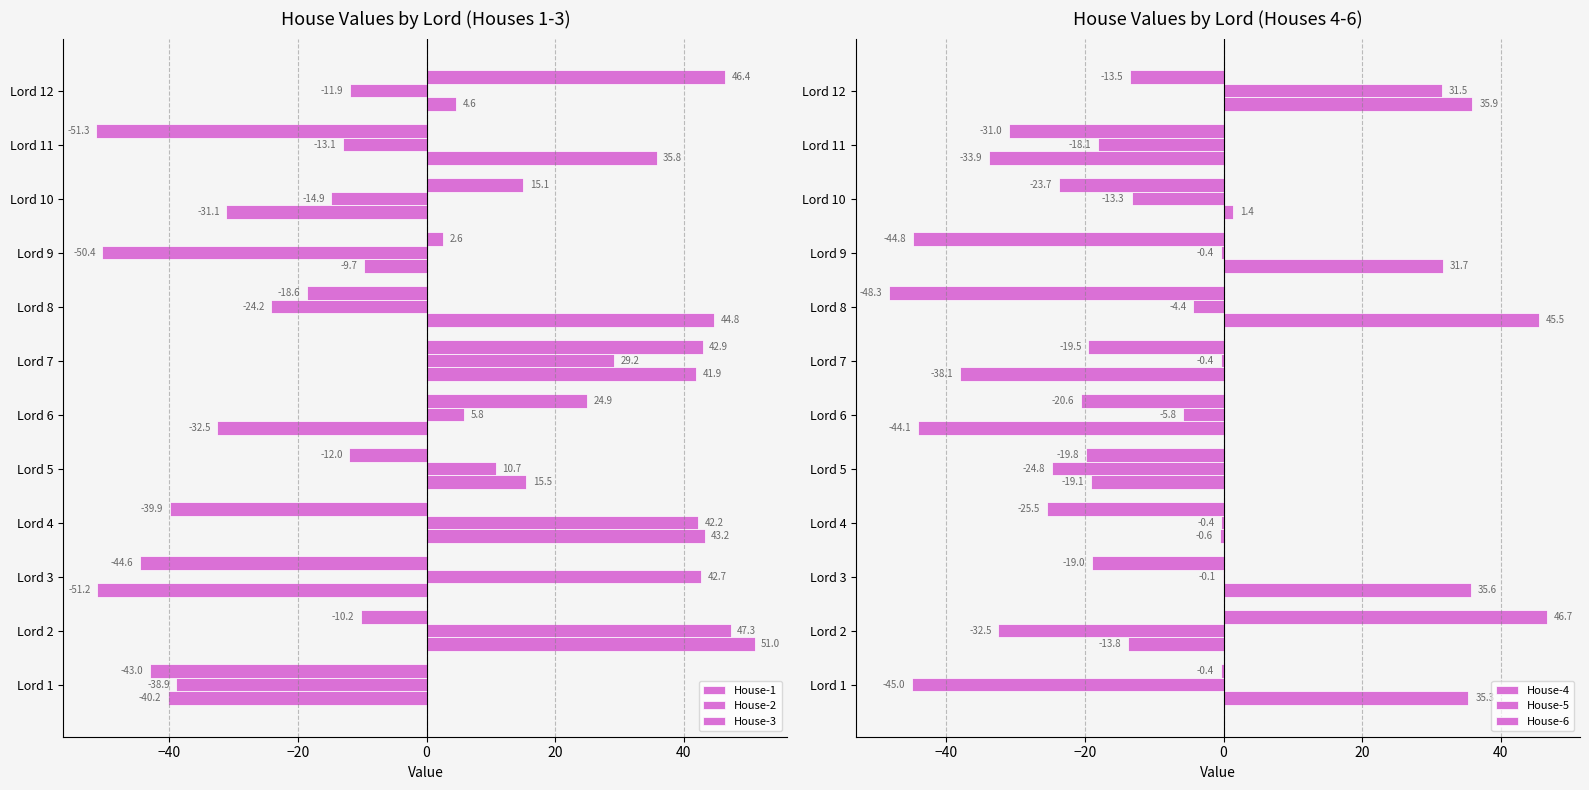

At Lord 2, list the series in order from largest to smallest.

House-1, House-2, House-6, House-3, House-4, House-5